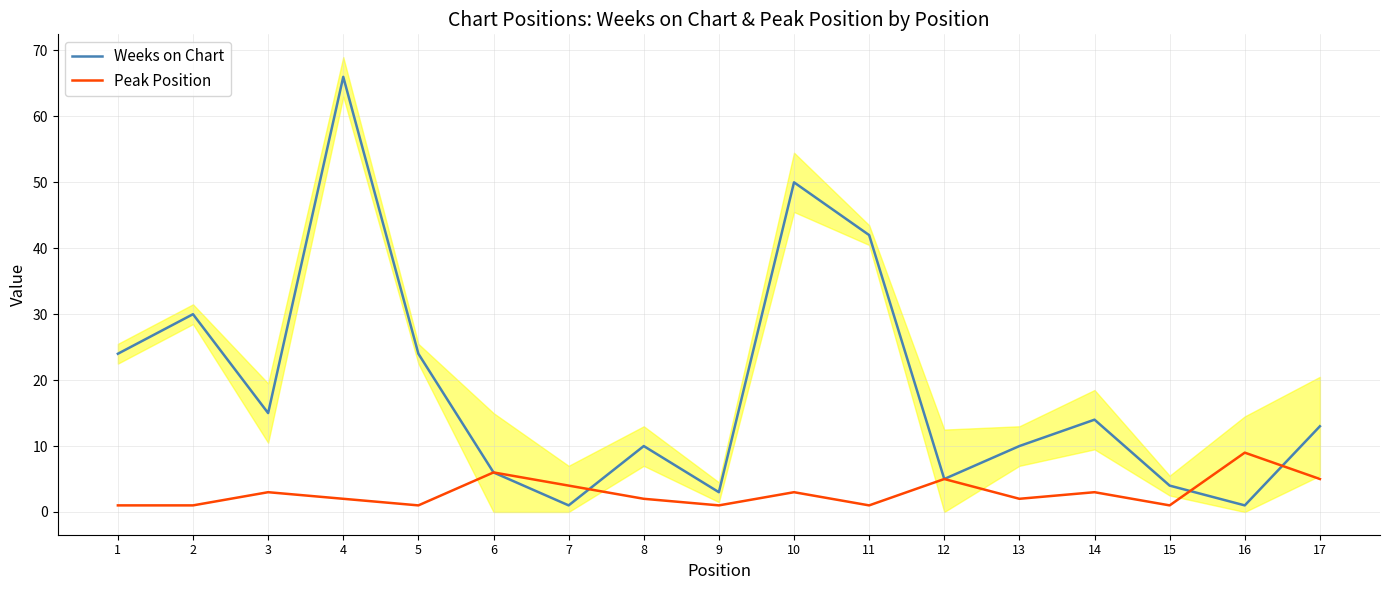

What is the sum of all Weeks on Chart values?

318